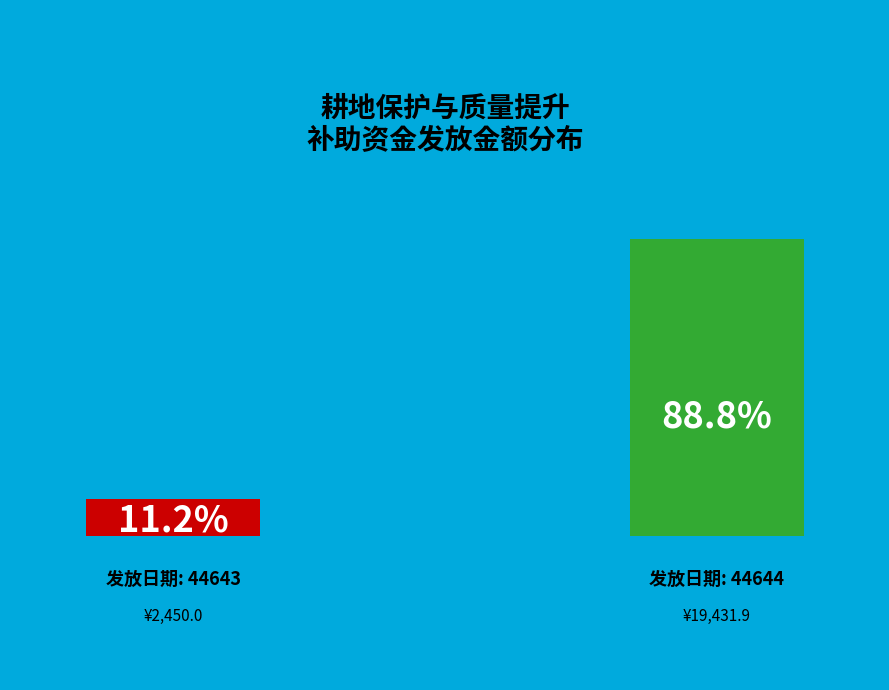

To the nearest percent, what portion does 44644 represent?

89%